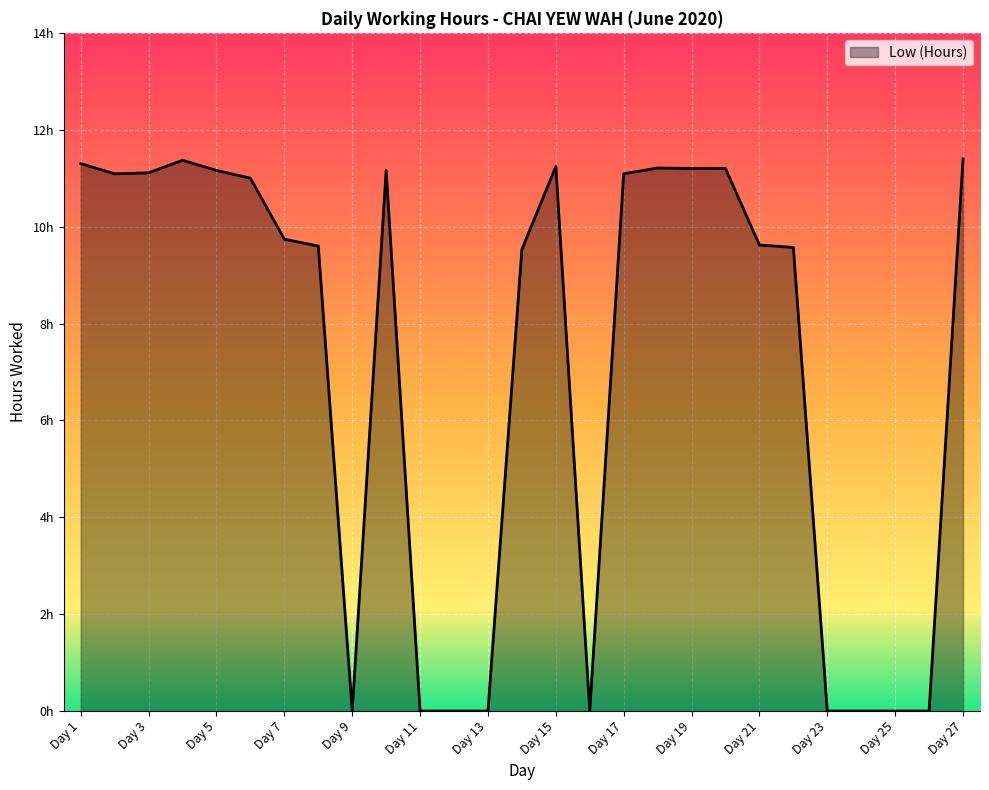

Does the chart have visible grid lines?

Yes